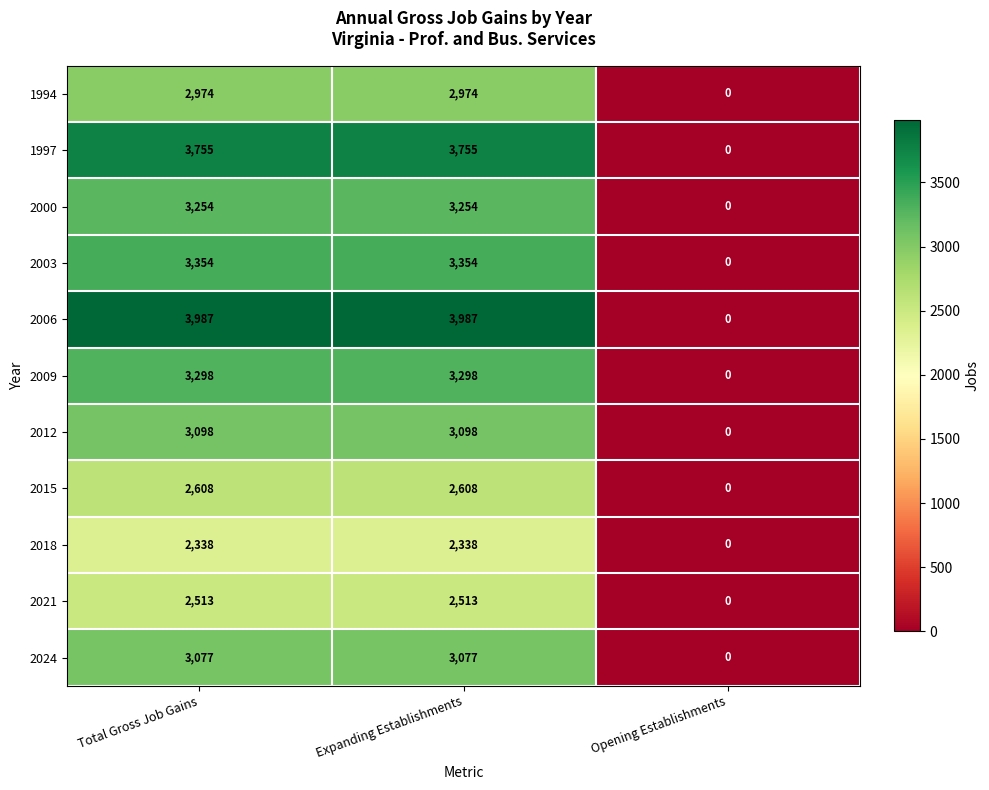

Rank the series by their maximum value, from highest to lowest.

2006, 1997, 2003, 2009, 2000, 2012, 2024, 1994, 2015, 2021, 2018